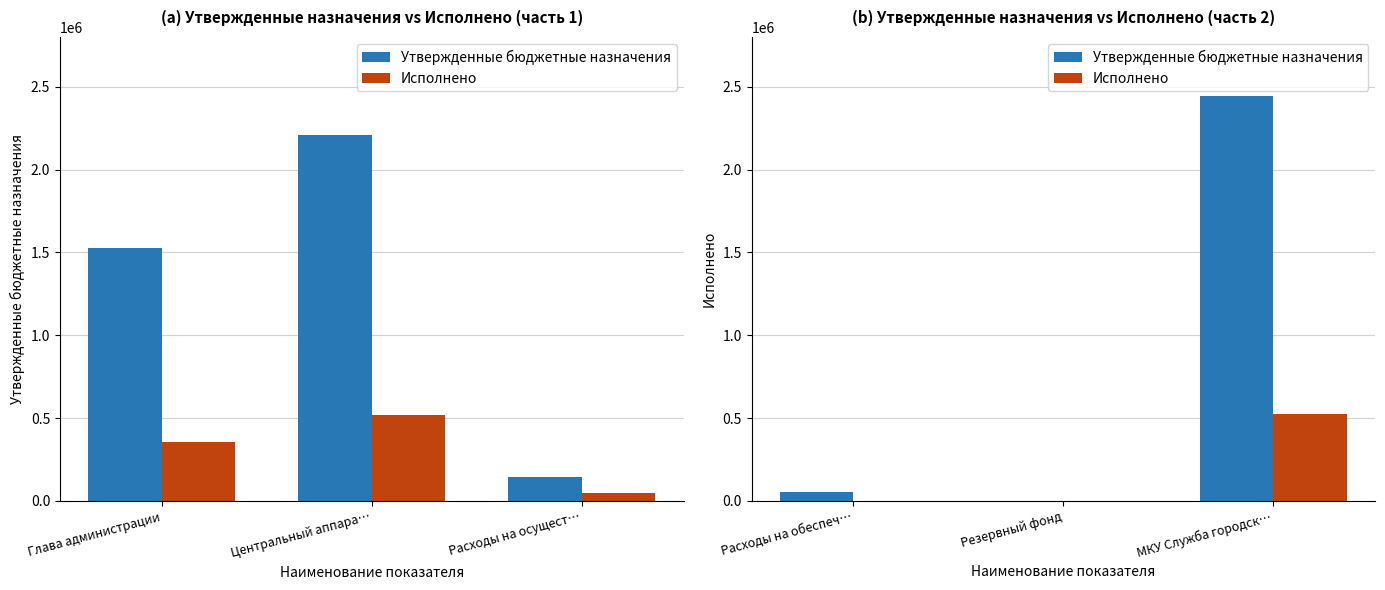

What position from the left is Резервный фонд?

2